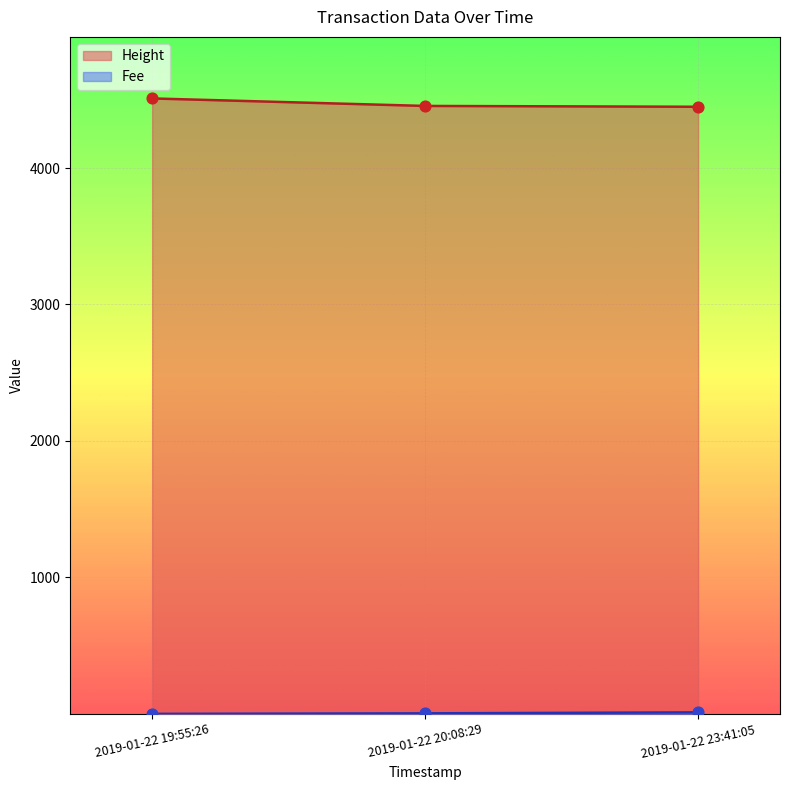

What is the total value across all series at 2019-01-22 20:08:29?

4458.9